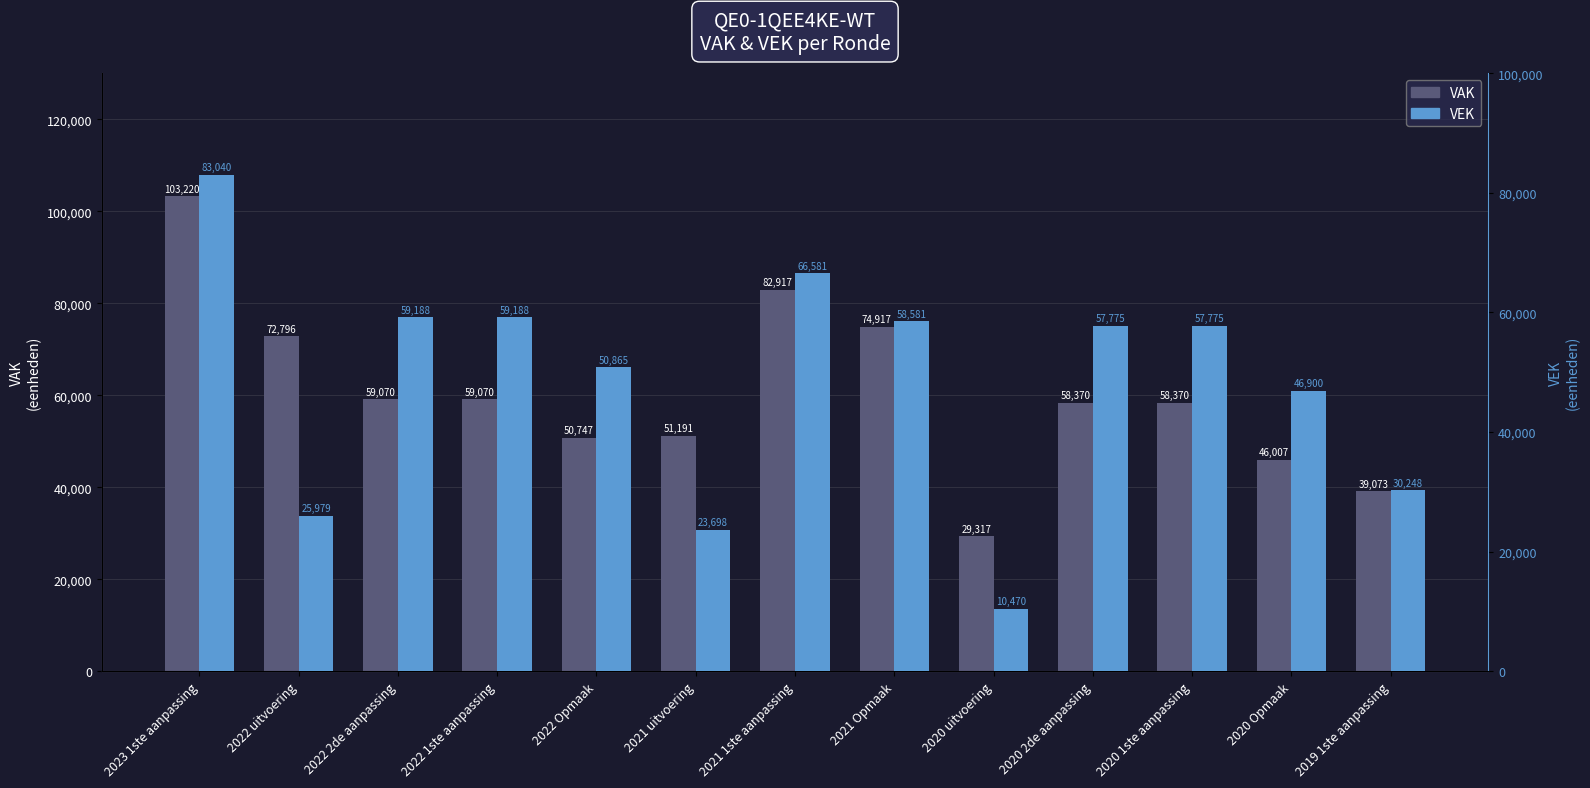

What is the difference between the maximum and minimum values in the VAK series?

73903